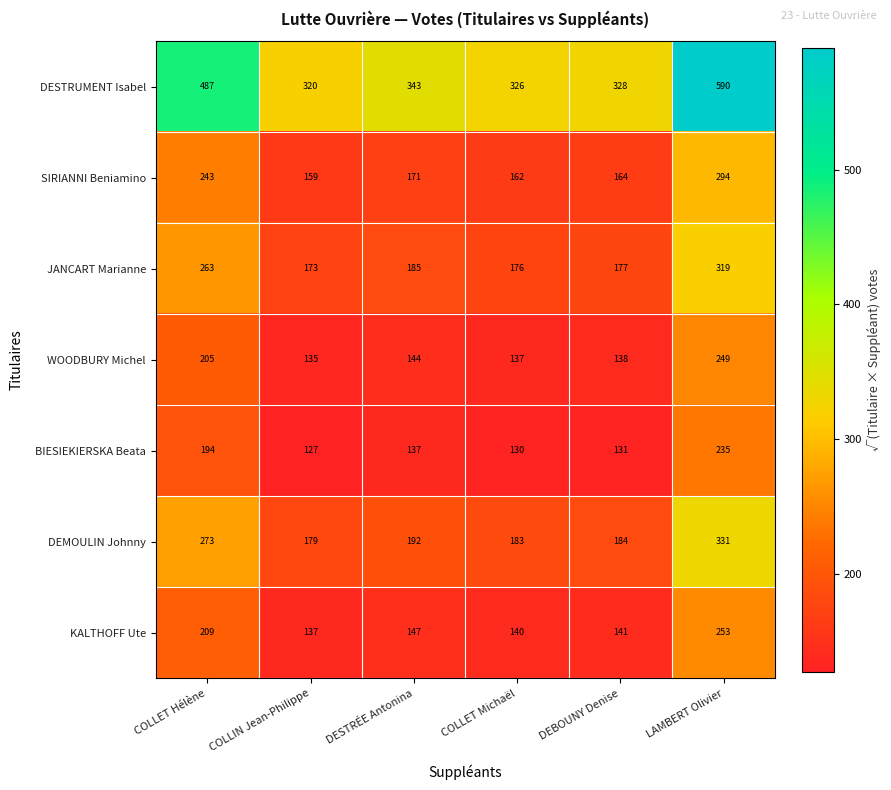

Which series has the widest spread of values?

DESTRUMENT Isabel